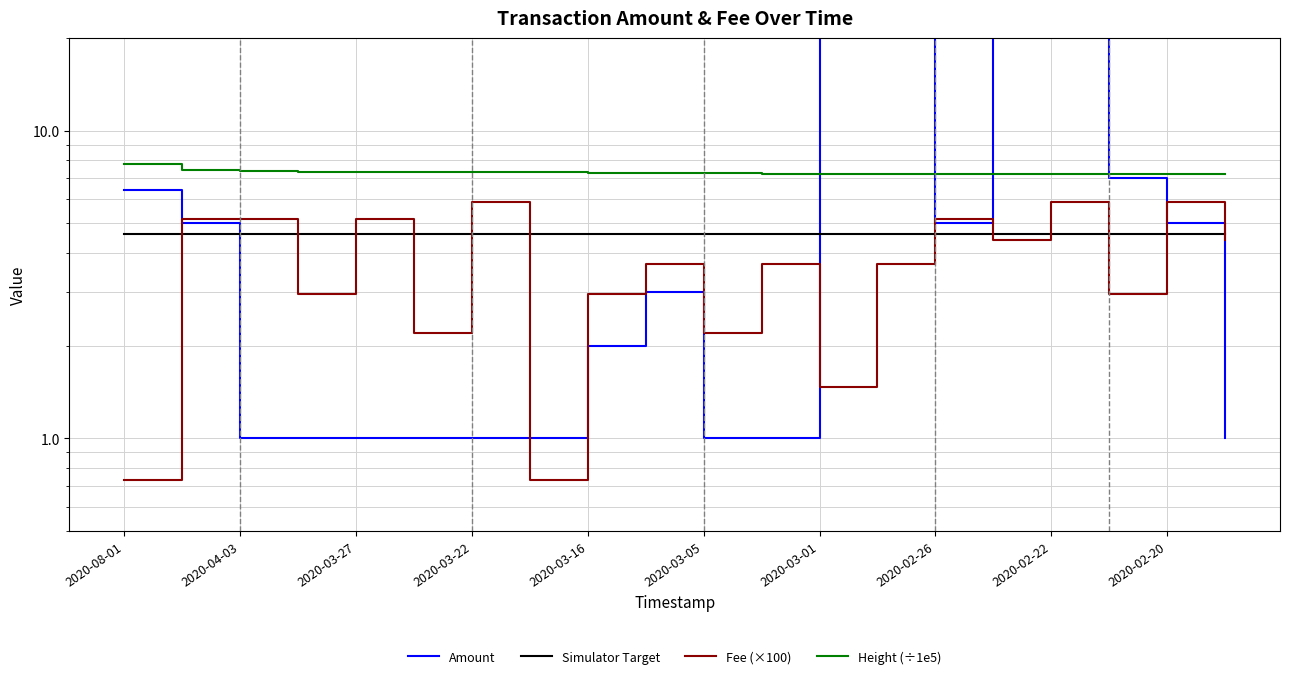

What is the difference between the second highest and minimum values in the Amount series?

24.0